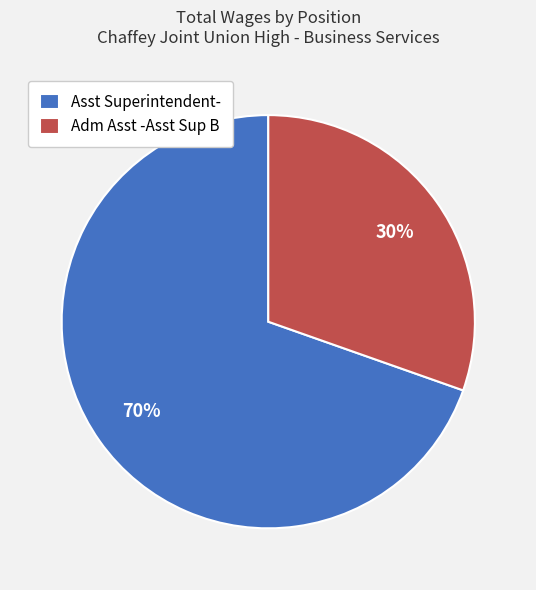

Which has a higher value, Asst Superintendent- or Adm Asst -Asst Sup B?

Asst Superintendent-